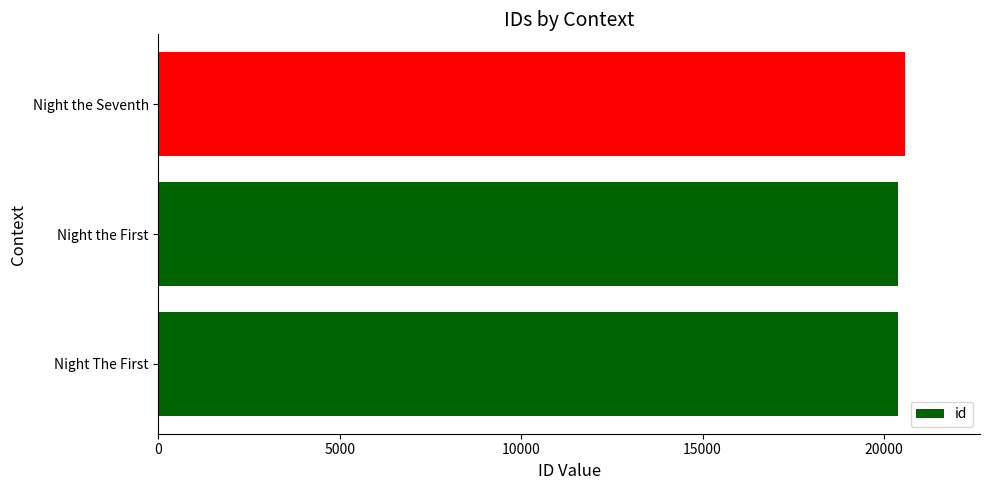

What is the difference between the maximum and minimum values?

204